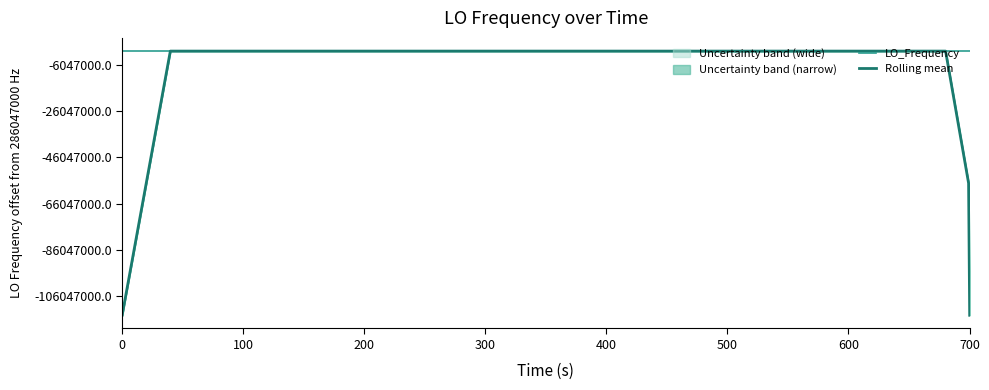

Does the chart display data point markers on the line(s)?

No